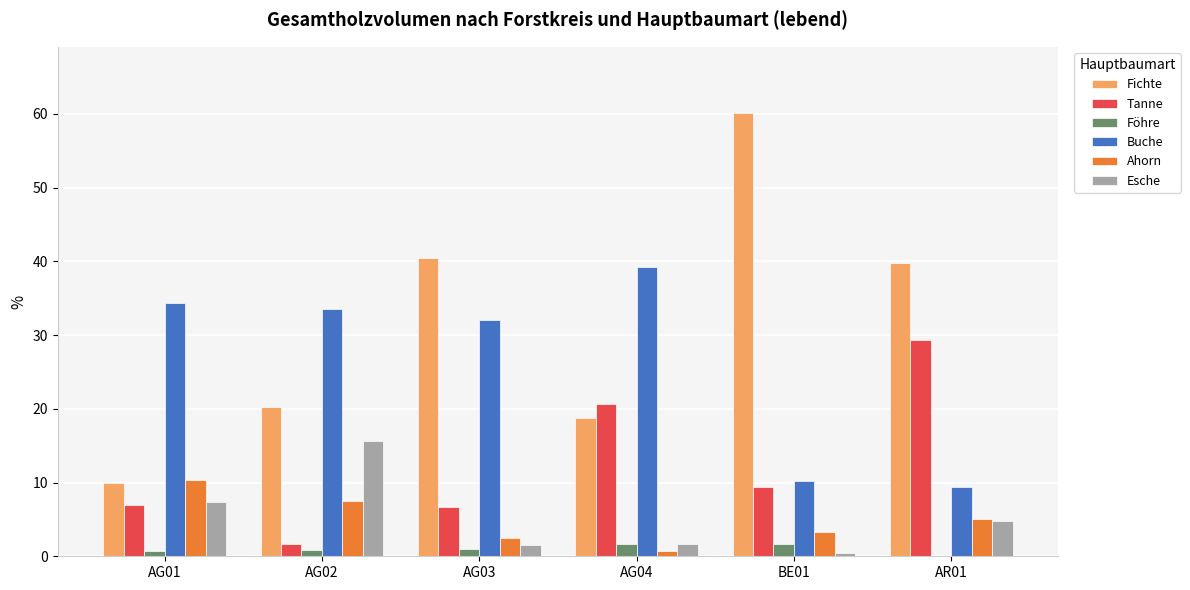

At which category is the sum across all series the highest?

AR01